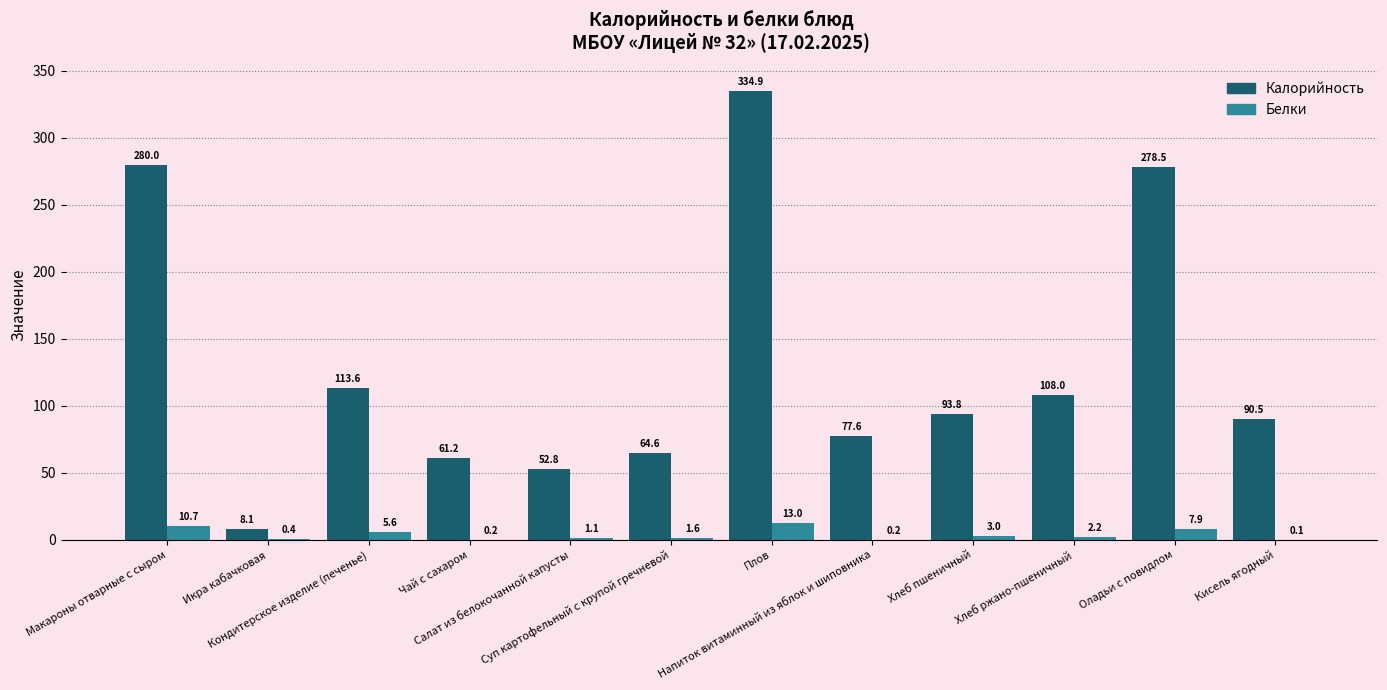

What is the sum of all Калорийность values?

1563.6